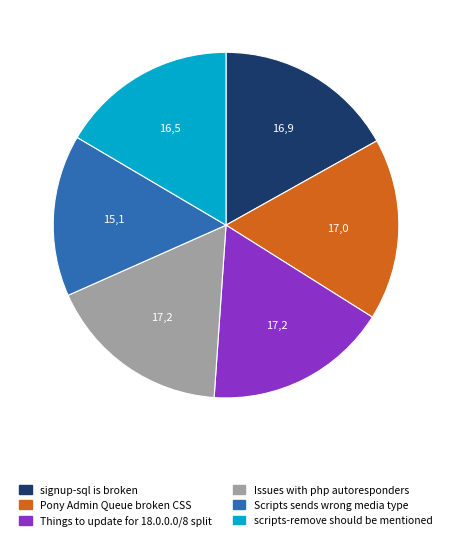

The Pony Admin Queue broken CSS slice represents 25% of the pie. True or false?

False